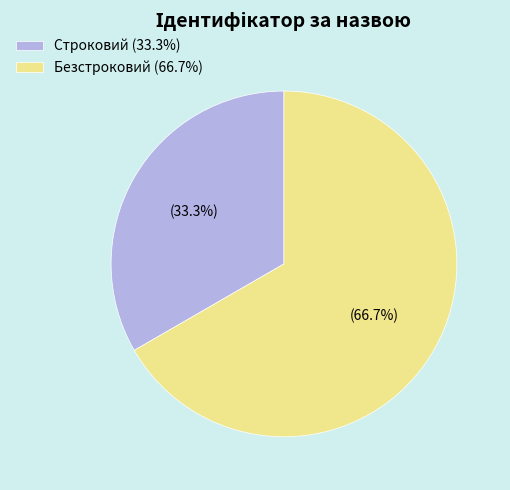

What is the smallest slice in the pie chart?

Строковий